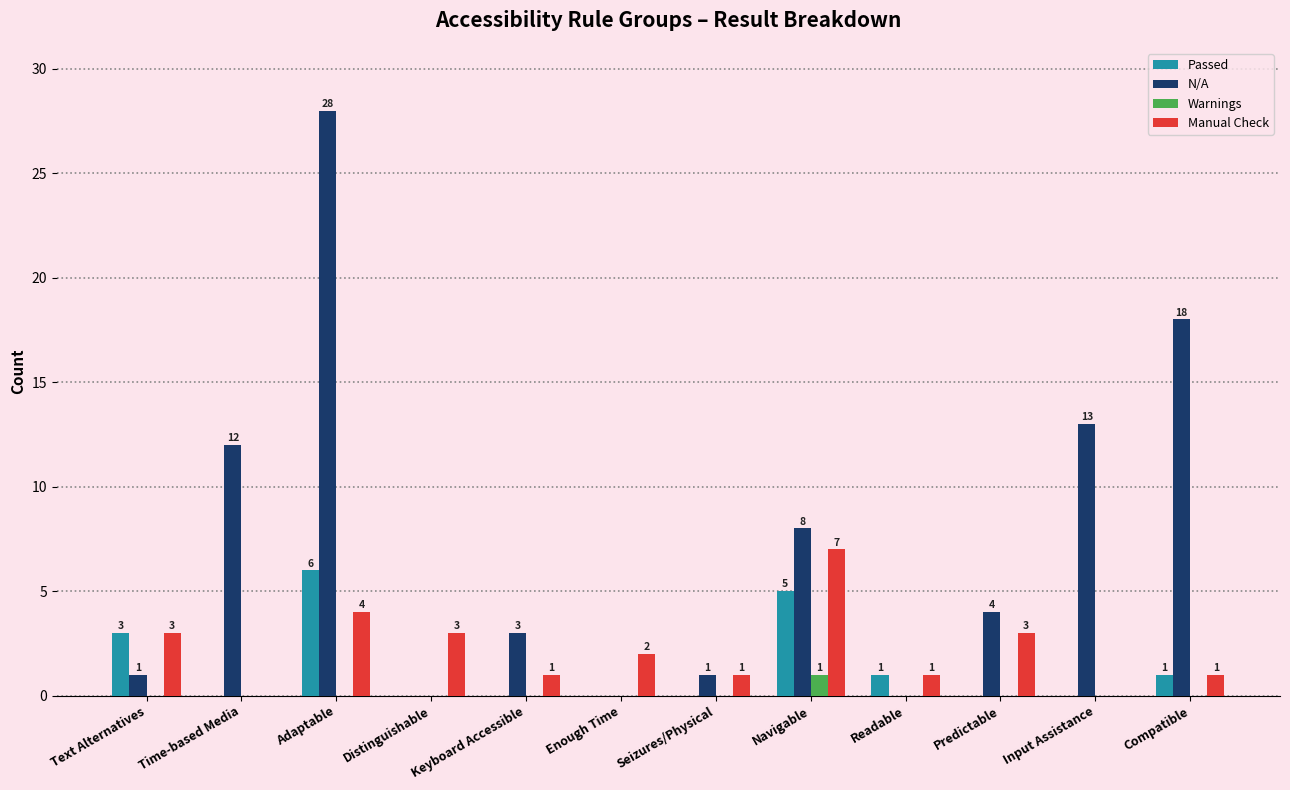

True or false: Passed has a value of 0 at Time-based Media.

True